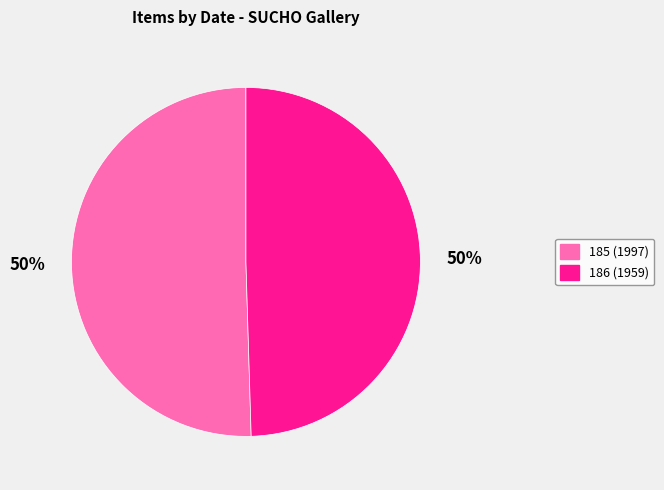

To the nearest percent, what portion does 186 (1959) represent?

50%